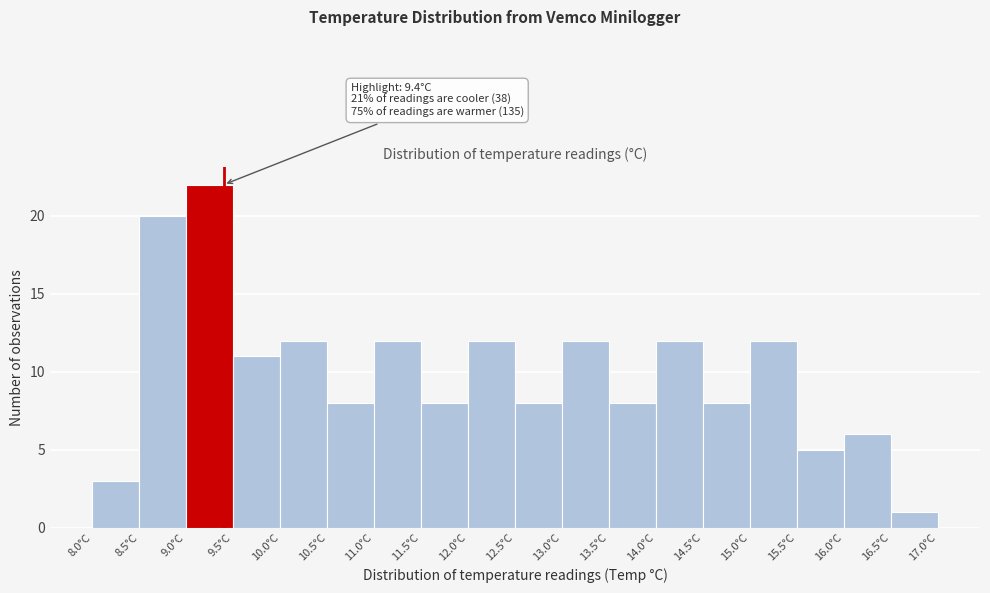

Which range on the x-axis has the tallest bar?

9.0 to 9.5